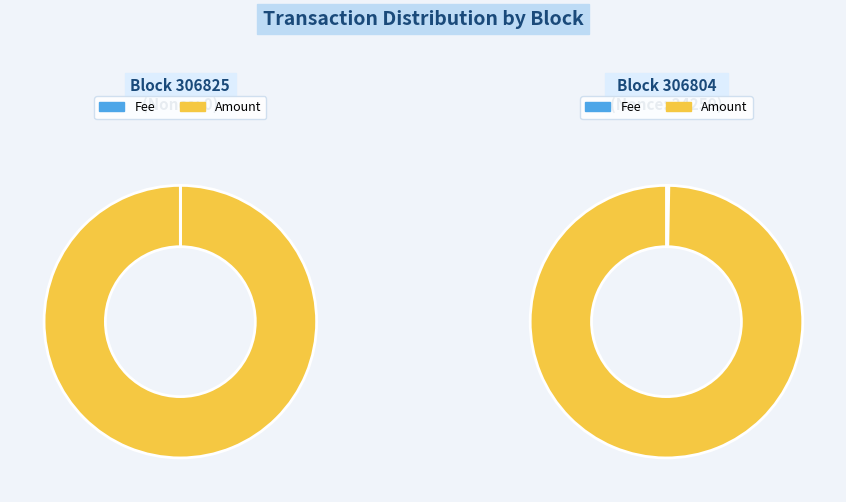

What is the largest slice in the pie chart?

Amount